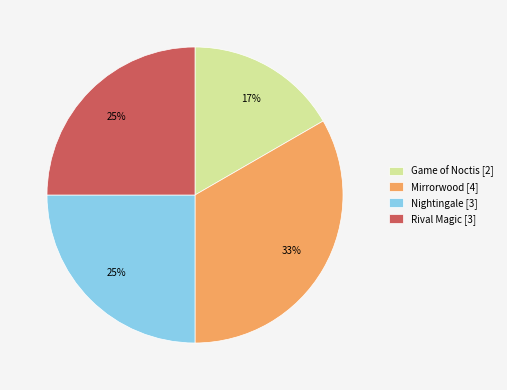

Between Rival Magic [3] and Mirrorwood [4], which is larger?

Mirrorwood [4]